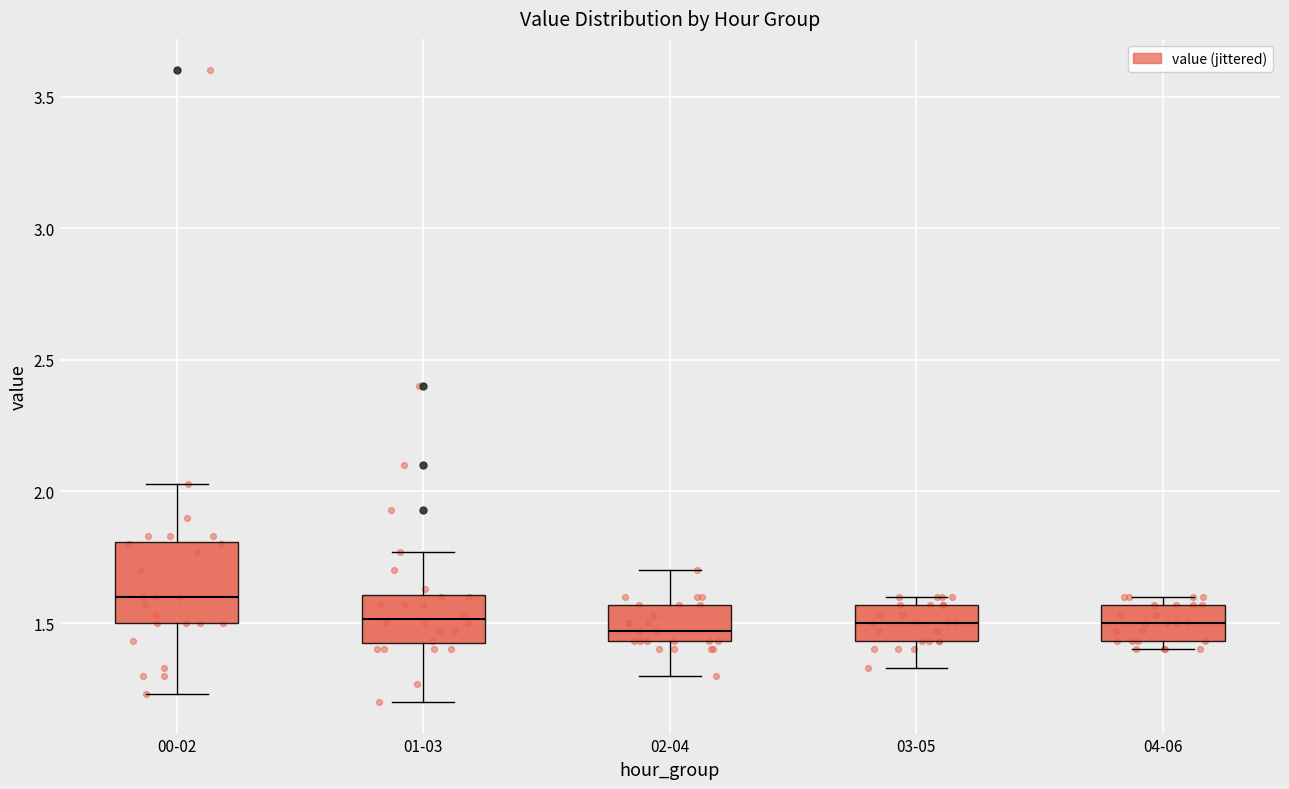

Reading left to right, read every box against the y-axis: the position of its median line, the range the box covers, and the ends of its whiskers. The values are not printed on the chart, so give them approximately, as read against the axis.

00-02: median 1.60, box 1.50 to 1.80, whiskers 1.25 to 2.05
01-03: median 1.50, box 1.40 to 1.60, whiskers 1.20 to 1.75
02-04: median 1.45 (just above the box's lower edge), box 1.45 to 1.55, whiskers 1.30 to 1.70
03-05: median 1.50, box 1.45 to 1.55, whiskers 1.35 to 1.60
04-06: median 1.50, box 1.45 to 1.55, whiskers 1.40 to 1.60